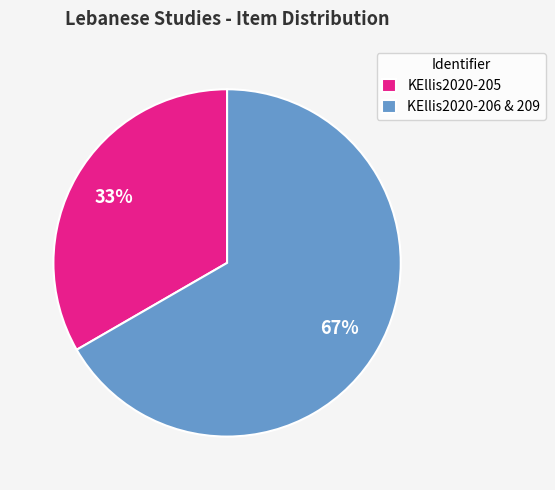

How many slices are in this pie chart?

2